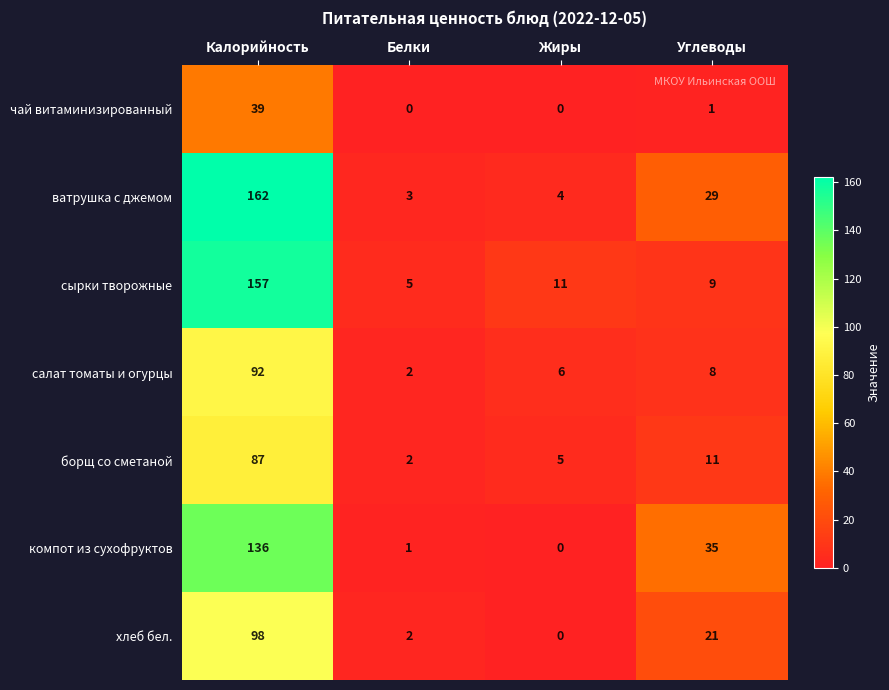

What is the total value across all series at Жиры?

26